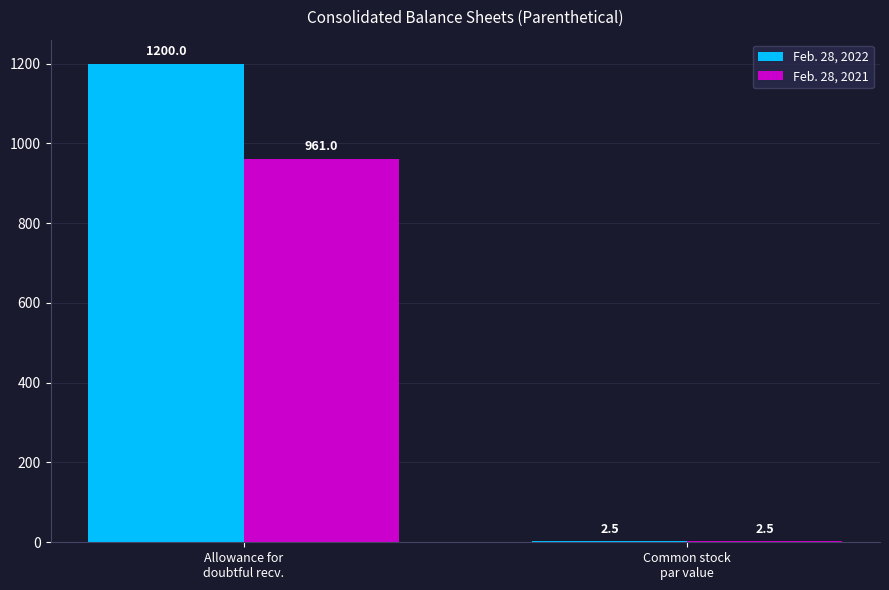

Which series has the largest total across all categories?

Feb. 28, 2022